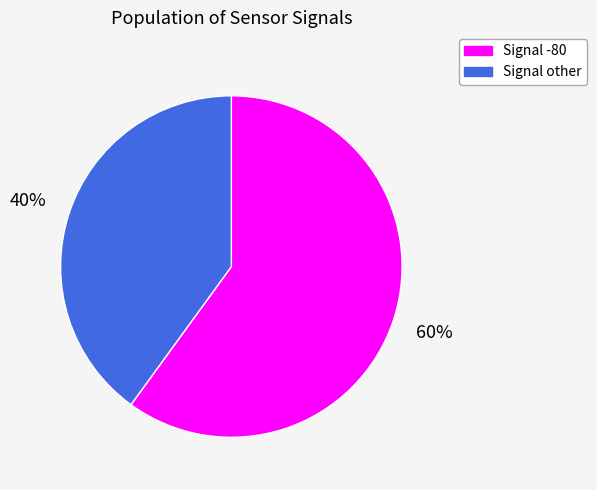

Combined, do Signal -80 and Signal other account for over 50%?

Yes